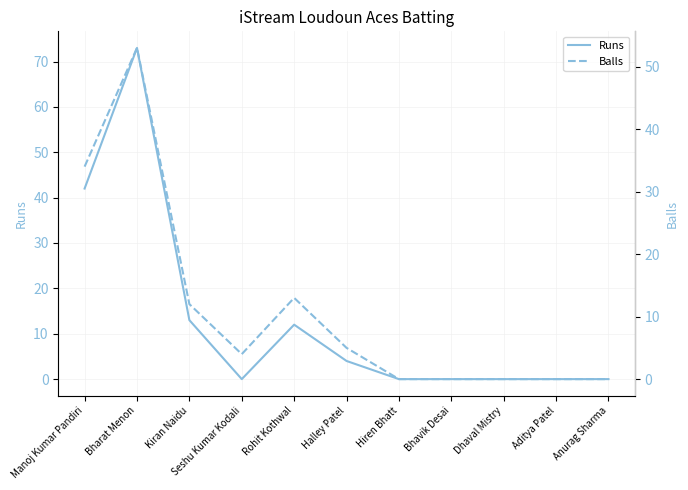

What are all the series names shown in the legend?

Runs, Balls